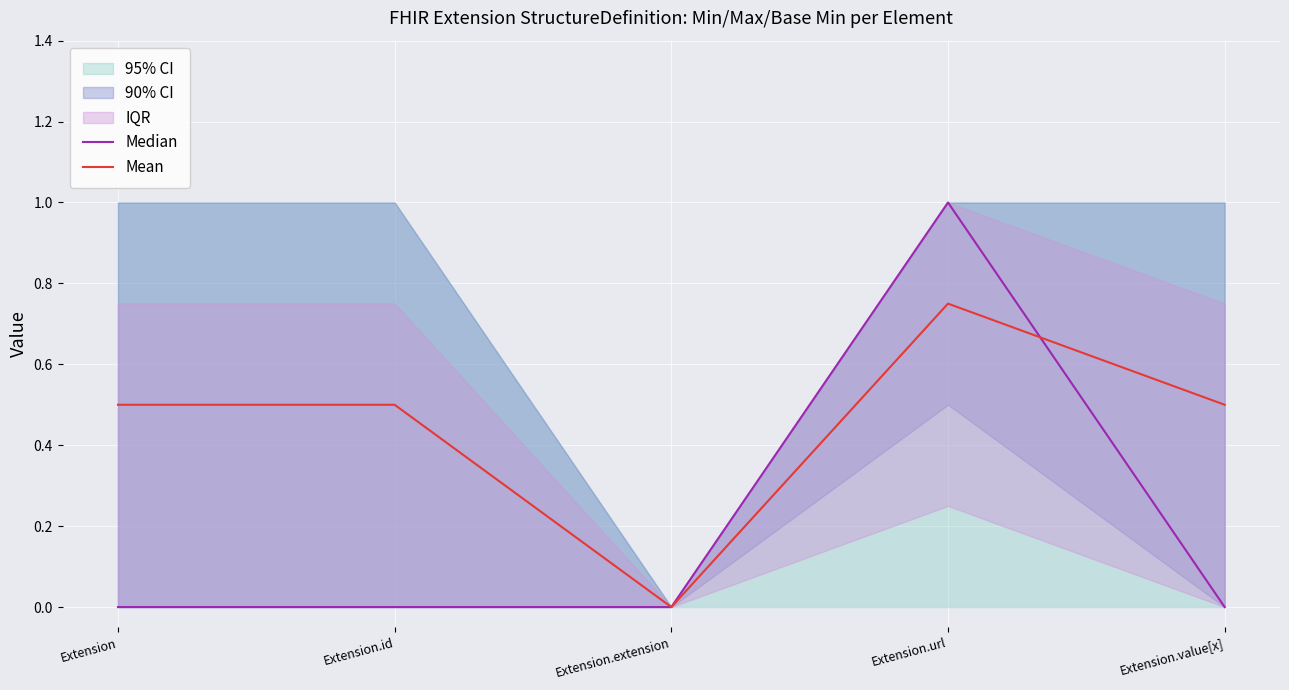

Between which two adjacent categories do Mean and Median first intersect?

Extension.url and Extension.value[x]